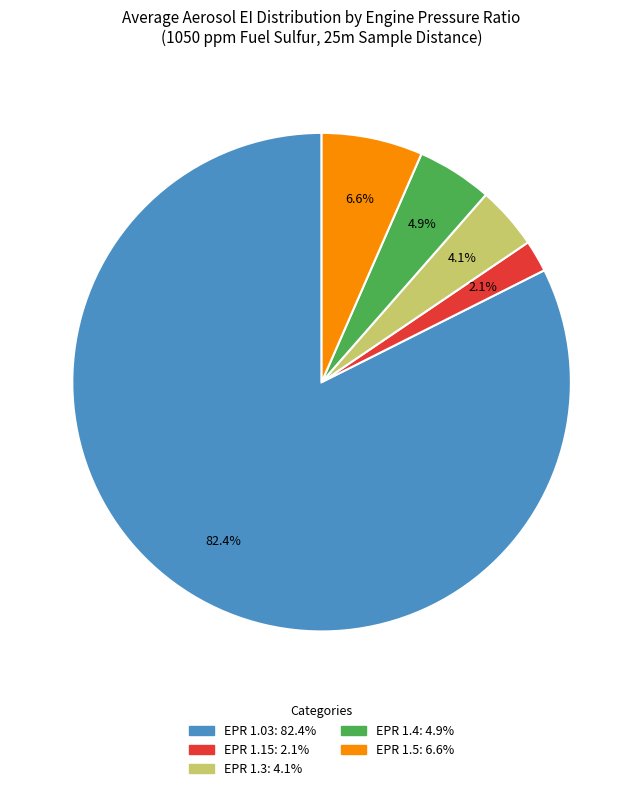

To the nearest percent, what percentage of the pie is EPR 1.03?

82%